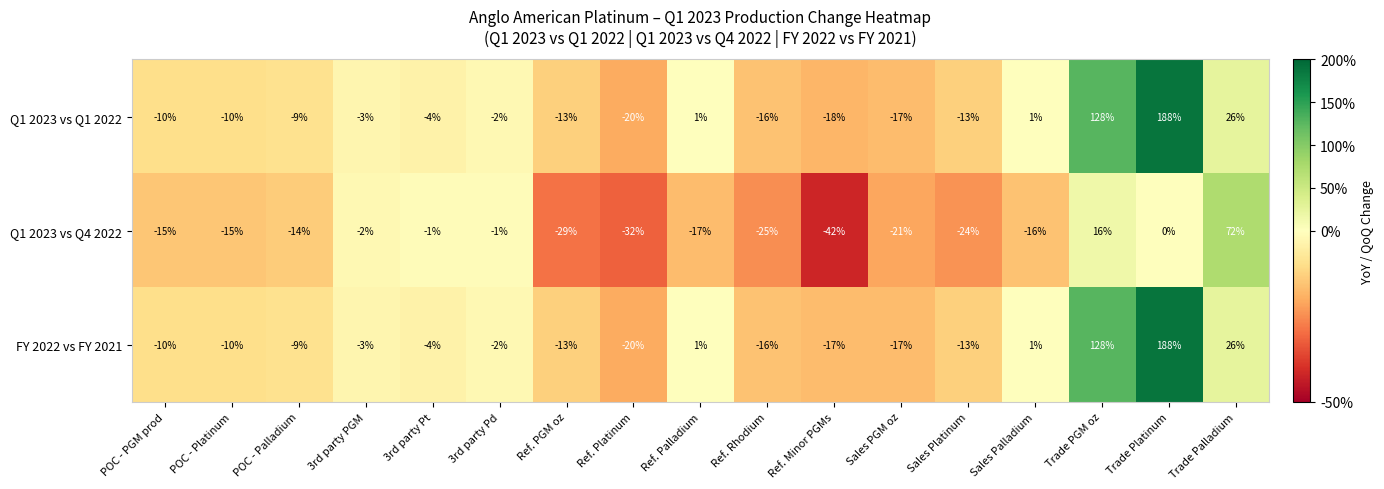

How many data points does each series have?

17